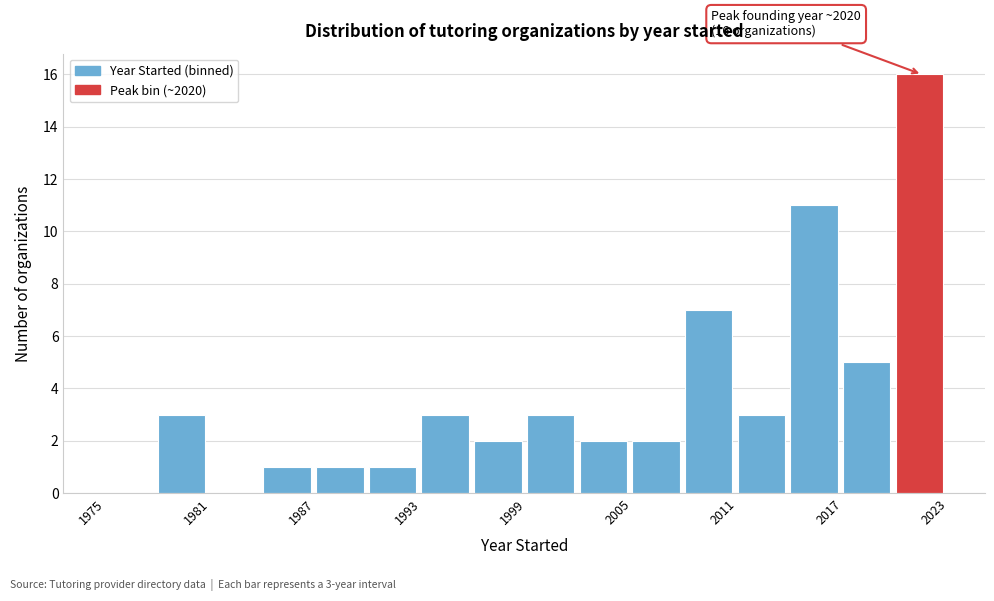

Around what value on the x-axis is the tallest bar? Give the approximate position of its centre, as read against the axis.

2021